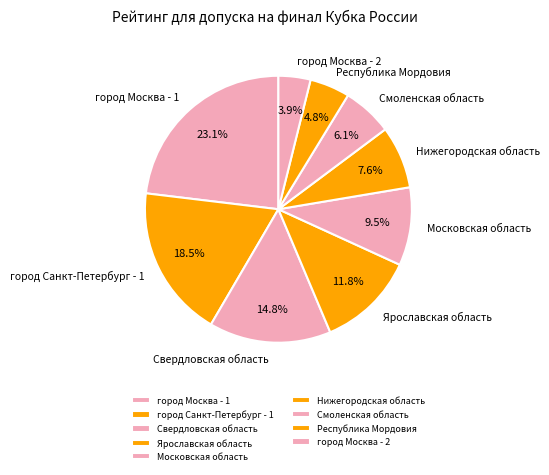

Rank the categories by value from lowest to highest.

город Москва - 2, Республика Мордовия, Смоленская область, Нижегородская область, Московская область, Ярославская область, Свердловская область, город Санкт-Петербург - 1, город Москва - 1